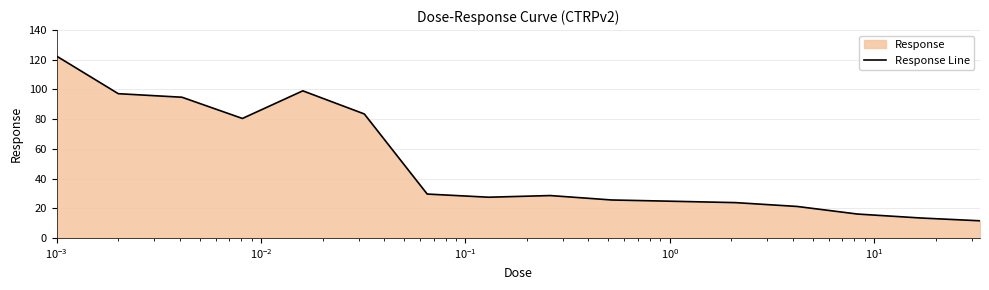

What is the difference between the second highest and minimum values?

87.5